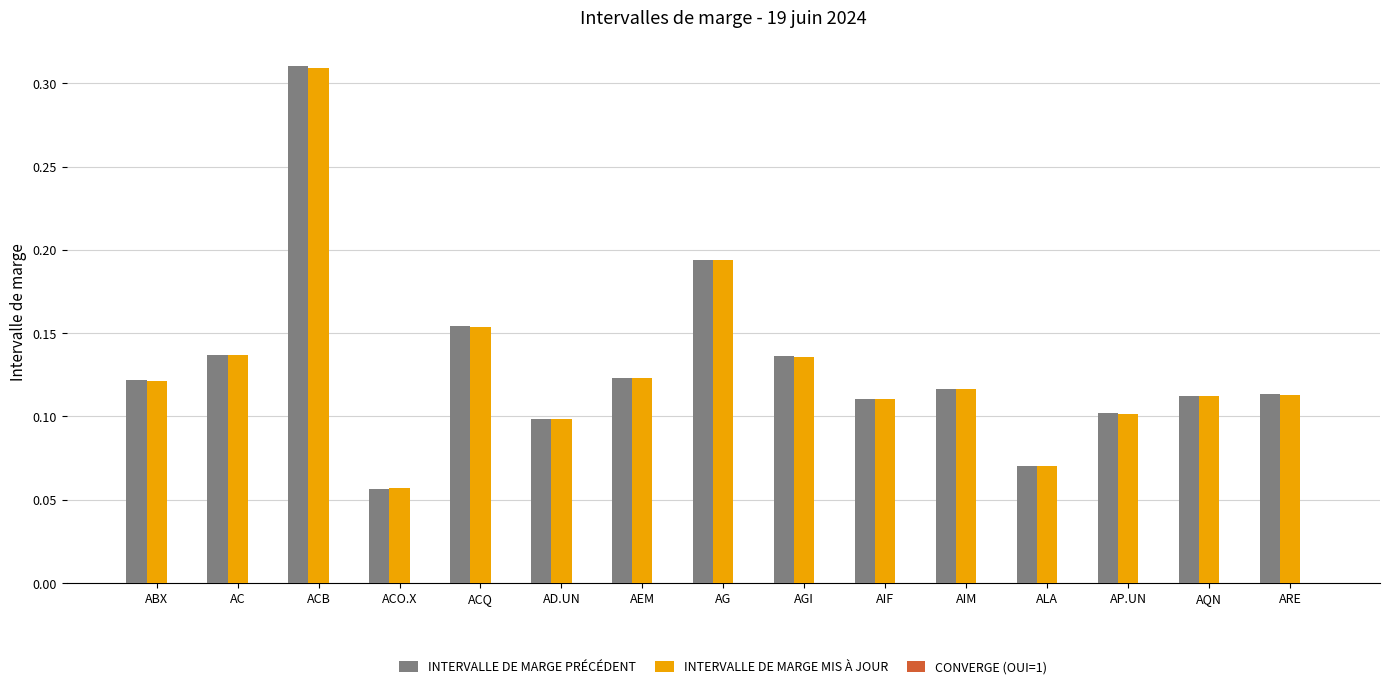

Which label corresponds to the largest value in the chart?

ACB